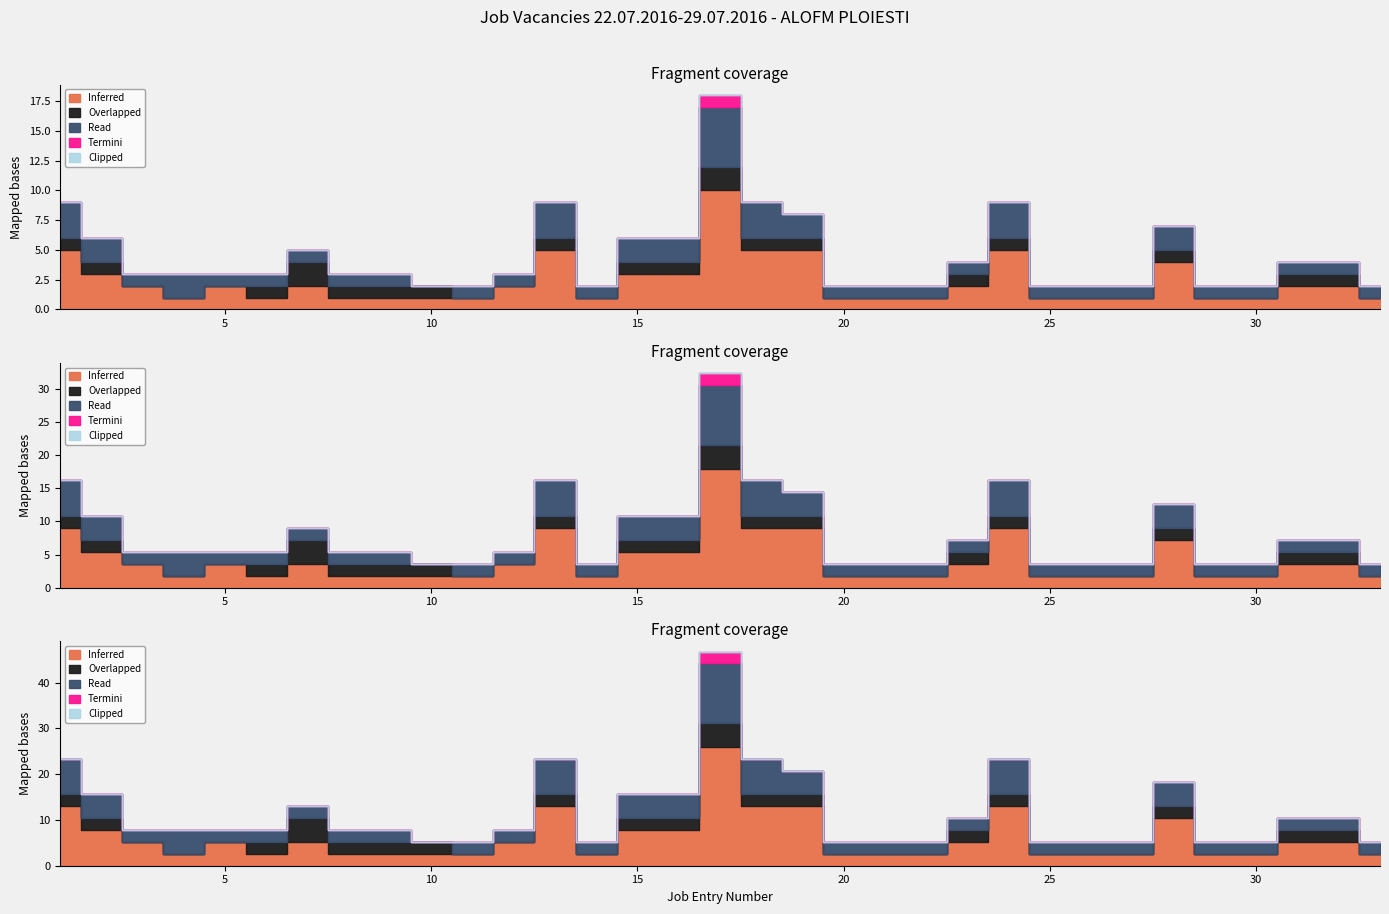

Which category has the lowest value in the Termini series?

1